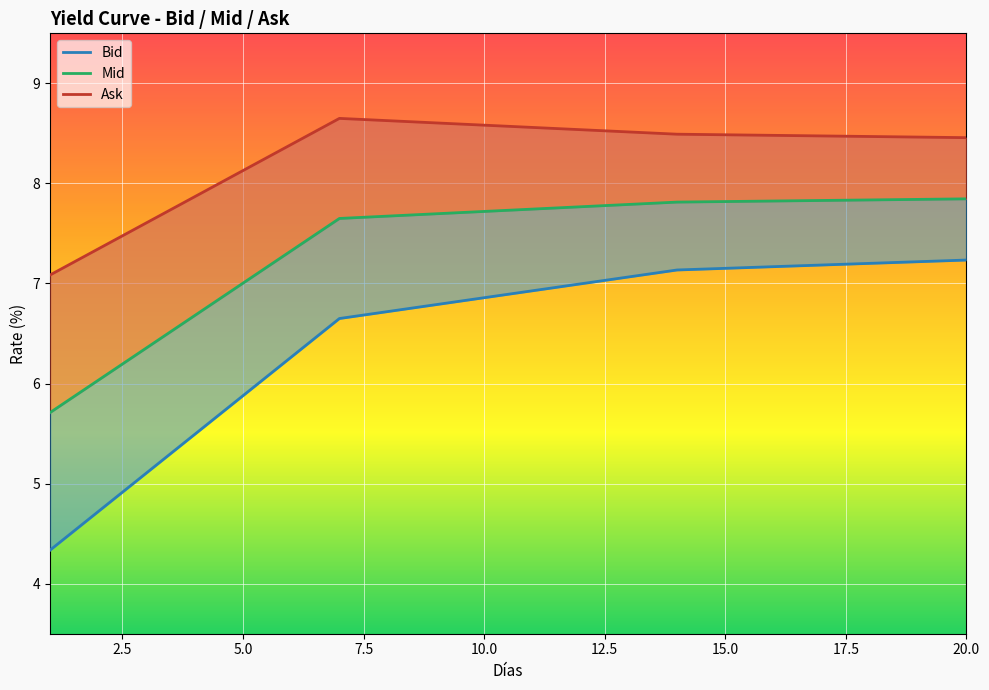

Is it true that Ask equals 3.9 at 13?

False